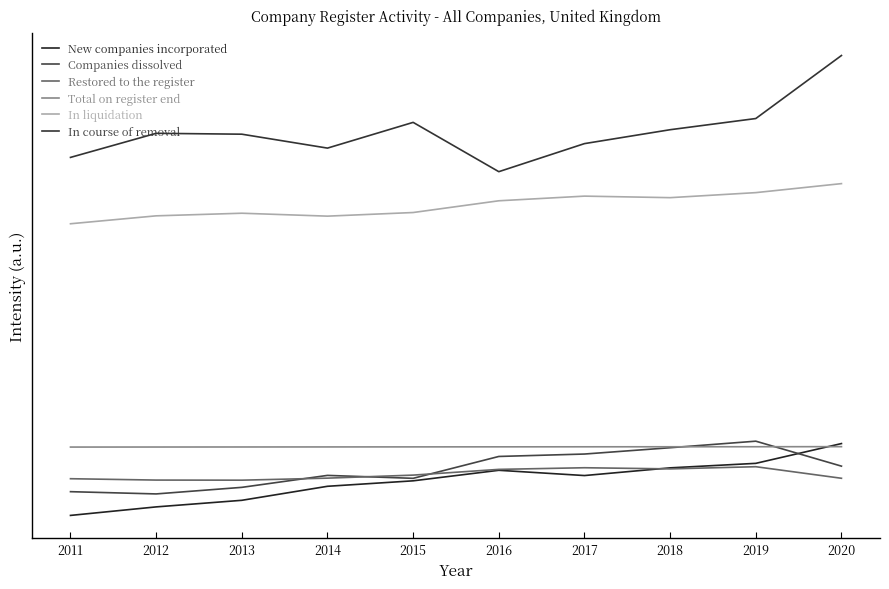

Reading left to right, list all the values displayed in this chart.

New companies incorporated: 440638.0	479545.0	509628.0	573658.0	598630.0	646703.0	622713.0	657868.0	678419.0	768777.0
Companies dissolved: 549072.0	538794.0	568807.0	623437.0	610015.0	709901.0	720954.0	749770.0	779680.0	665690.0
Restored to the register: 608260.0	602040.0	601580.0	610840.0	624720.0	650900.0	658380.0	653140.0	663080.0	610280.0
Total on register end: 752799.0	752994.7	753182.7	753394.0	753639.3	753833.5	753993.2	754159.5	754316.4	754674.7
In liquidation: 1772670.0	1808830.0	1820770.0	1807430.0	1823980.0	1877590.0	1898860.0	1891860.0	1914850.0	1955970.0
In course of removal: 2075710.0	2185730.0	2181745.0	2118170.0	2235715.0	2010540.0	2138680.0	2202180.0	2253255.0	2541065.0